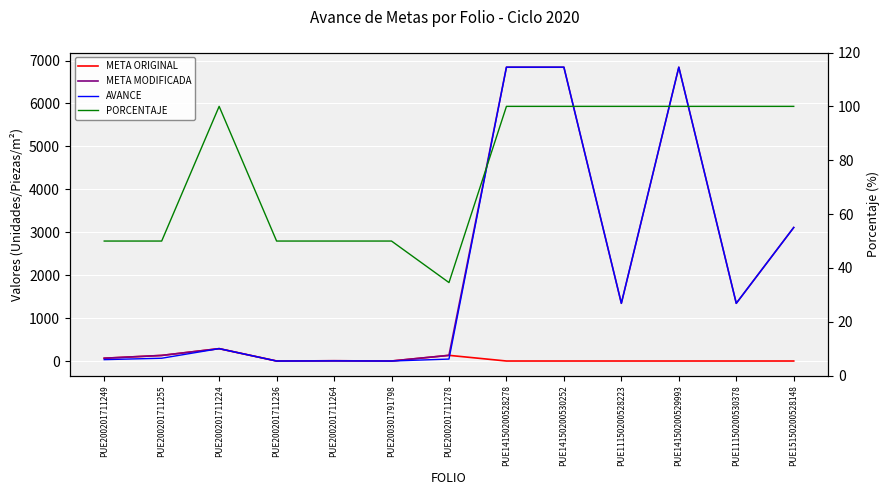

What is the total value across all series at PUE200201711249?

215.0